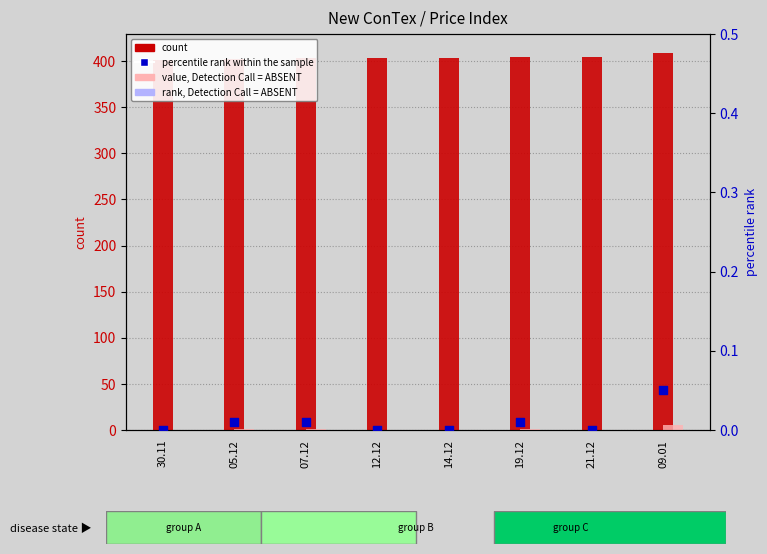

What are all the series names shown in the legend?

count, value, Detection Call = ABSENT, percentile rank within the sample